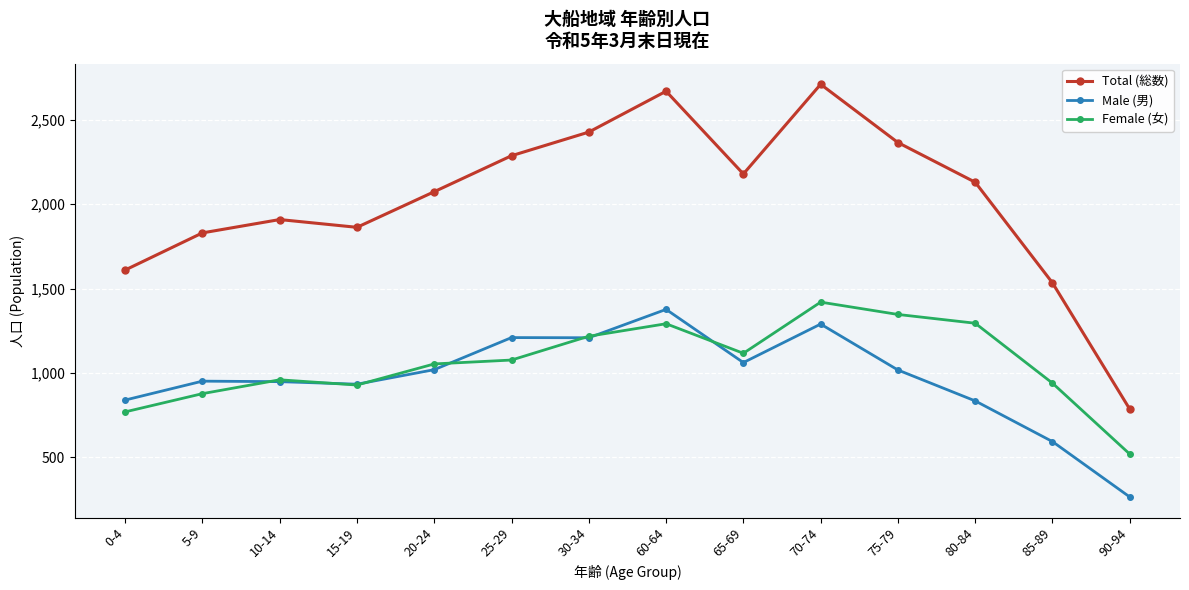

How many lines are shown in the chart?

3